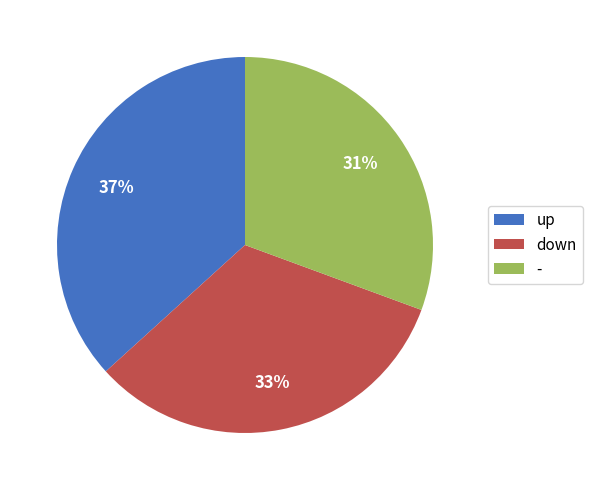

Rank the categories by value from highest to lowest.

up, down, -